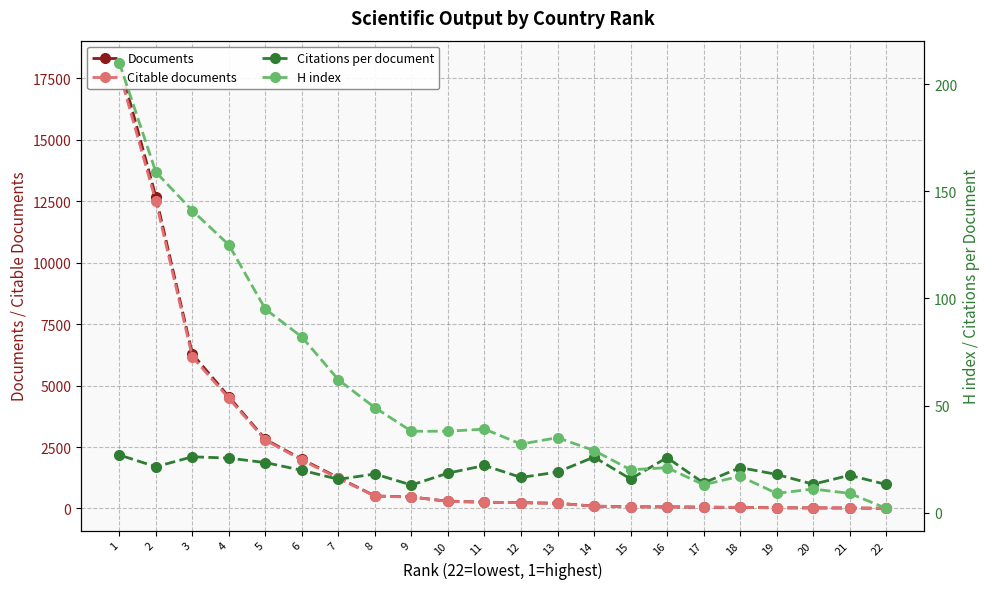

True or false: Citable documents and H index intersect in this chart.

False